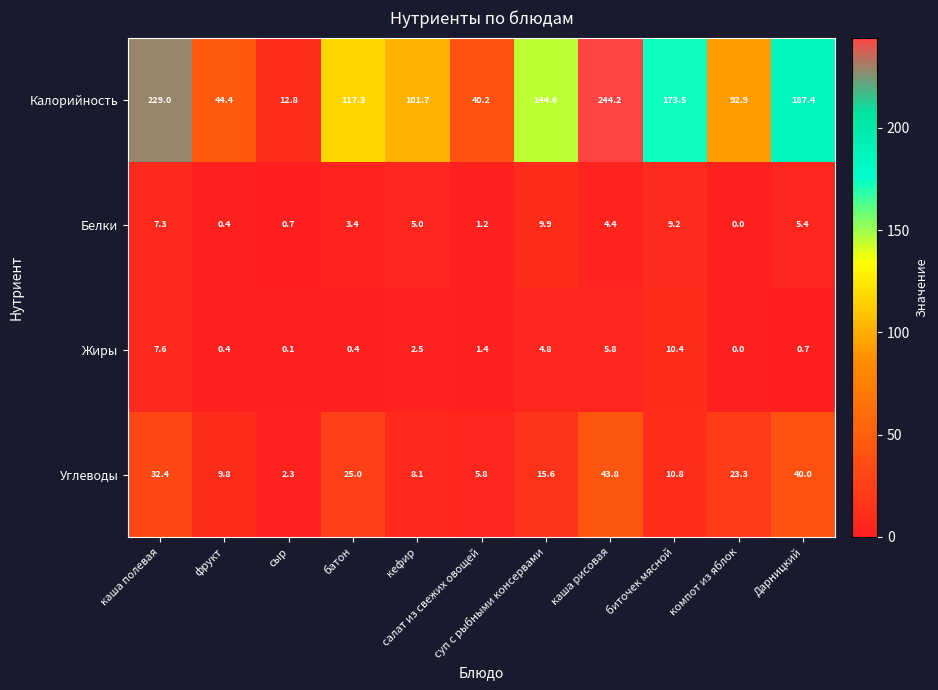

What is the difference between the maximum and minimum values in the Калорийность series?

231.4